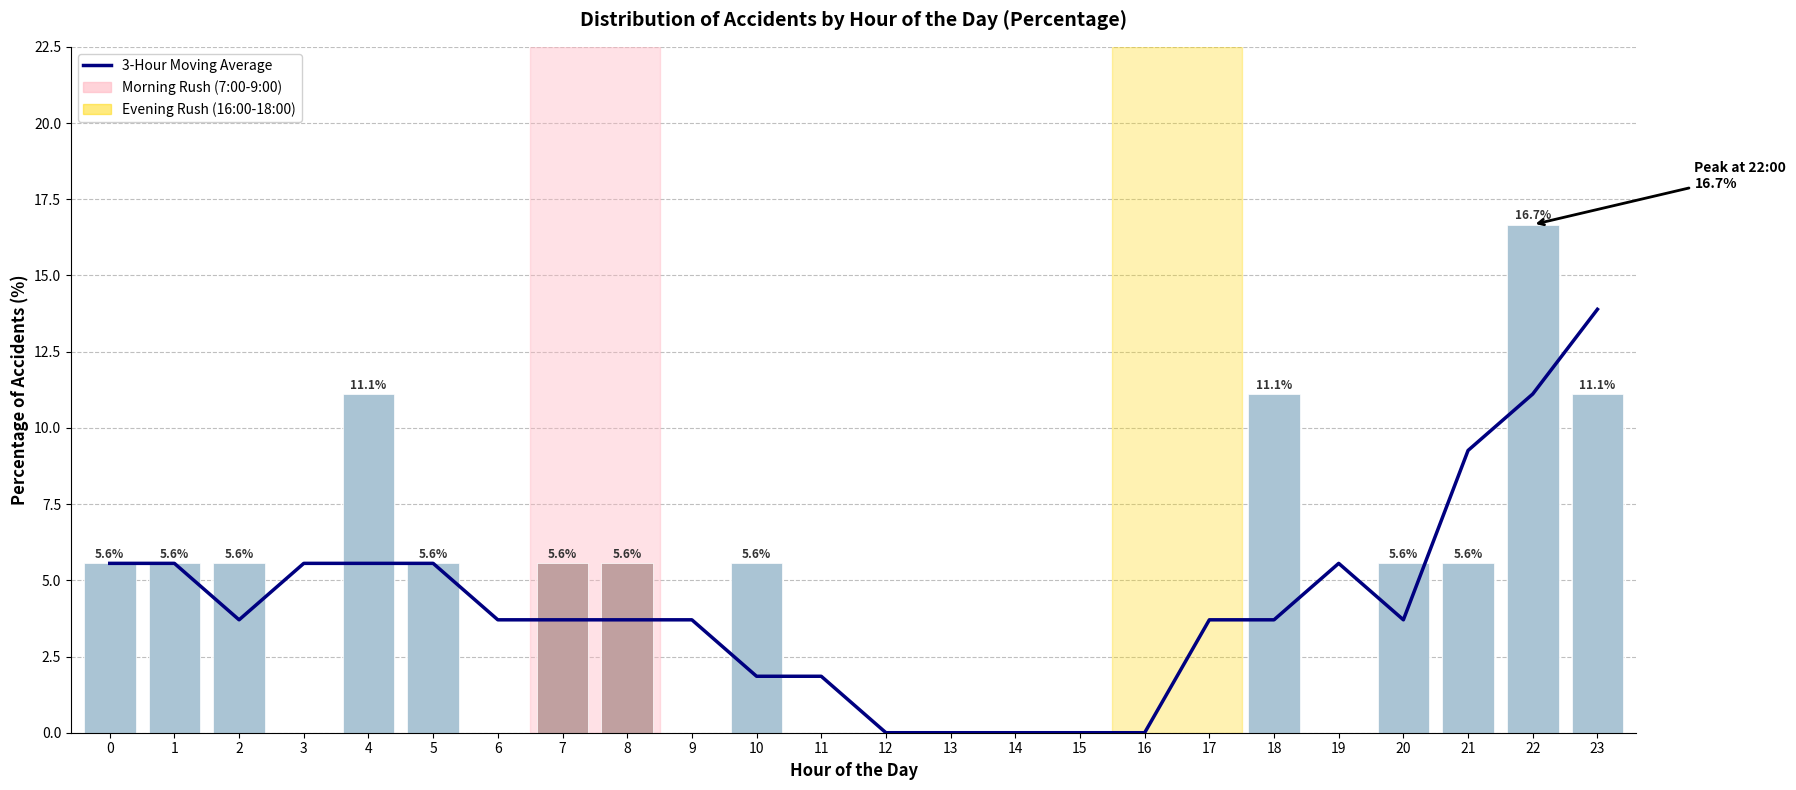

True or false: 3-Hour Moving Average has a value of 9.3 at 14.

False